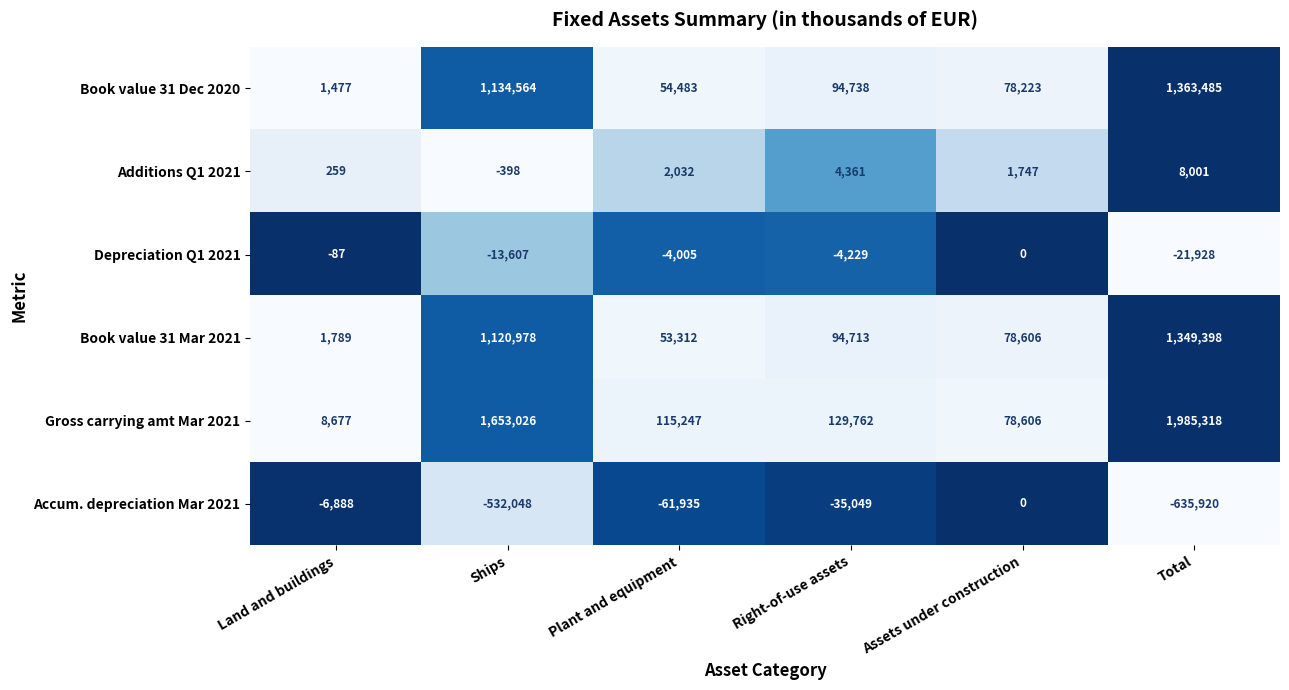

At how many categories does at least one series exceed 0?

6